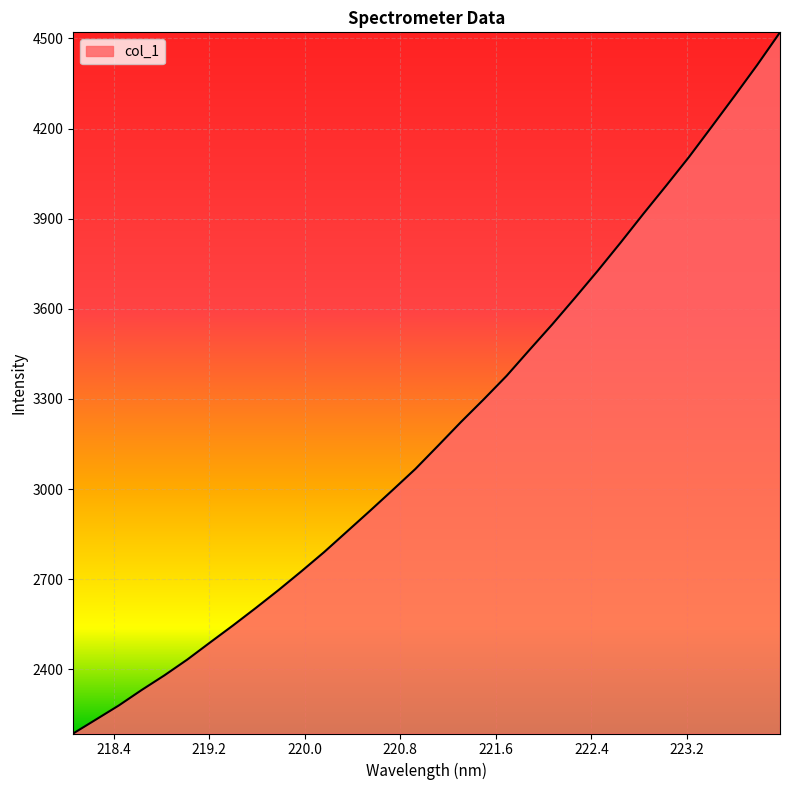

What is the difference between the maximum and minimum values?

2333.4